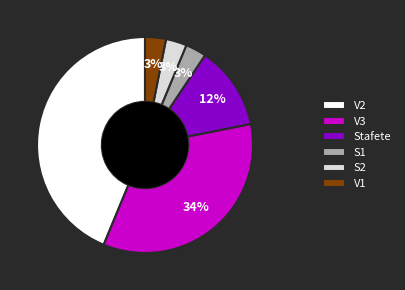

Approximately how many times larger is the value at V2 compared to V3?

1.3